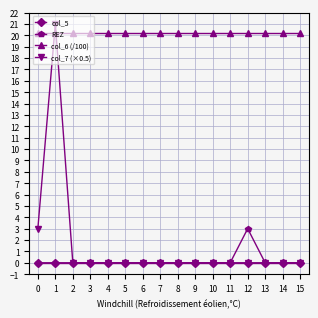

Which series has the largest total across all categories?

col_6 (/100)